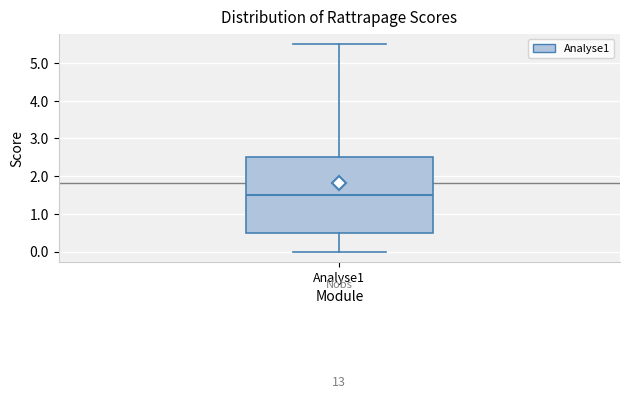

Read this box plot against the y-axis: the position of the median line, the range covered by the box, and the ends of both whiskers. The values are not printed on the chart, so give them approximately, as read against the axis.

median 1.5, box 0.5 to 2.5, whiskers 0.0 to 5.5